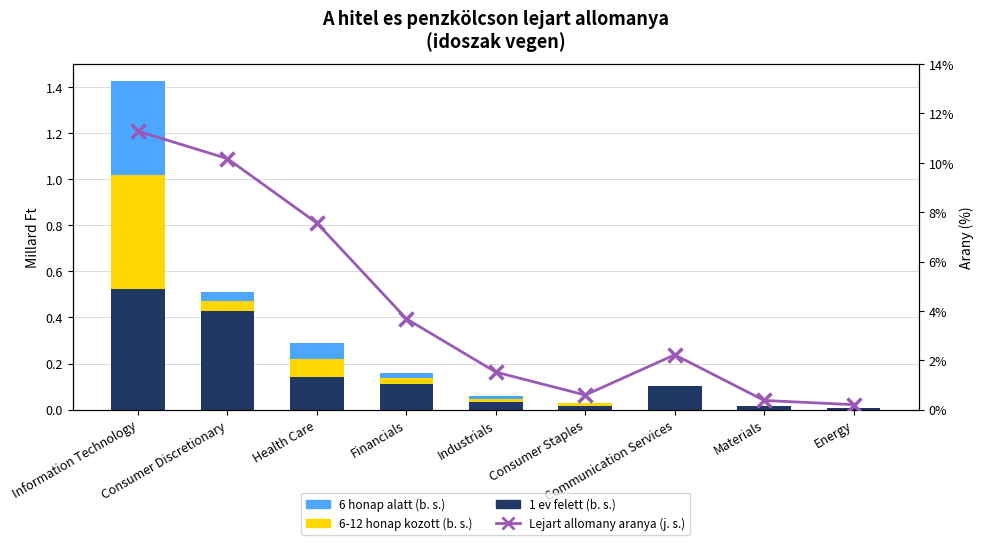

What position from the right is Energy?

1